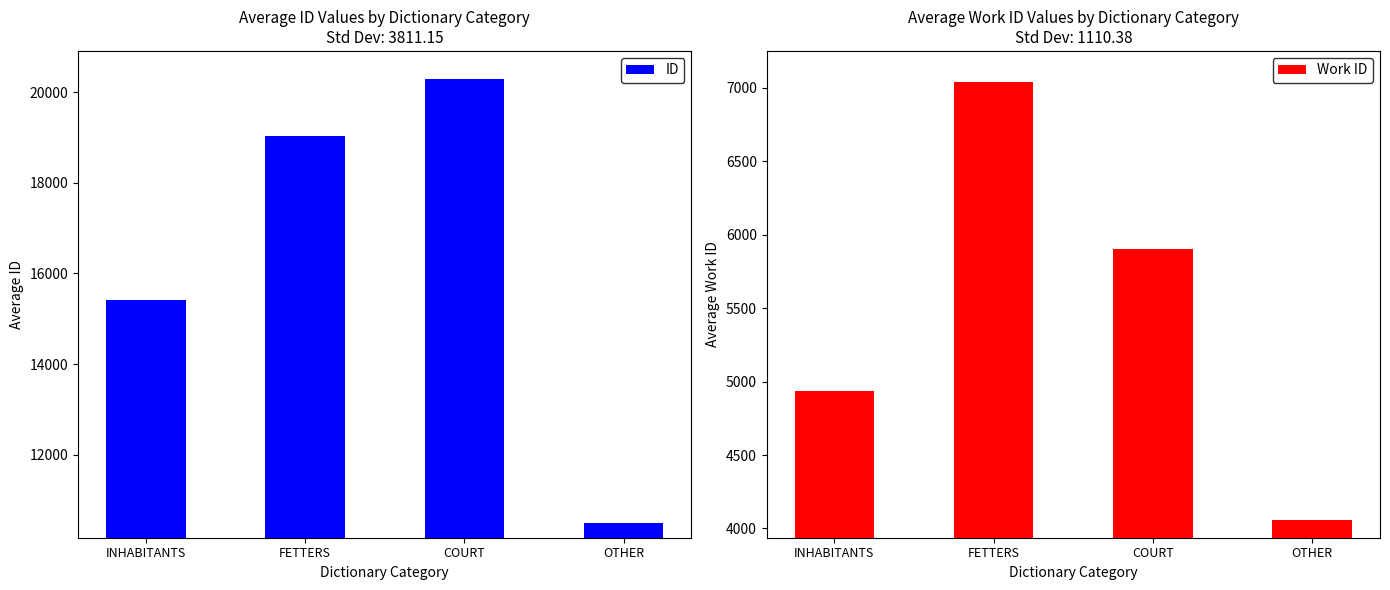

How many bars are there in total?

8